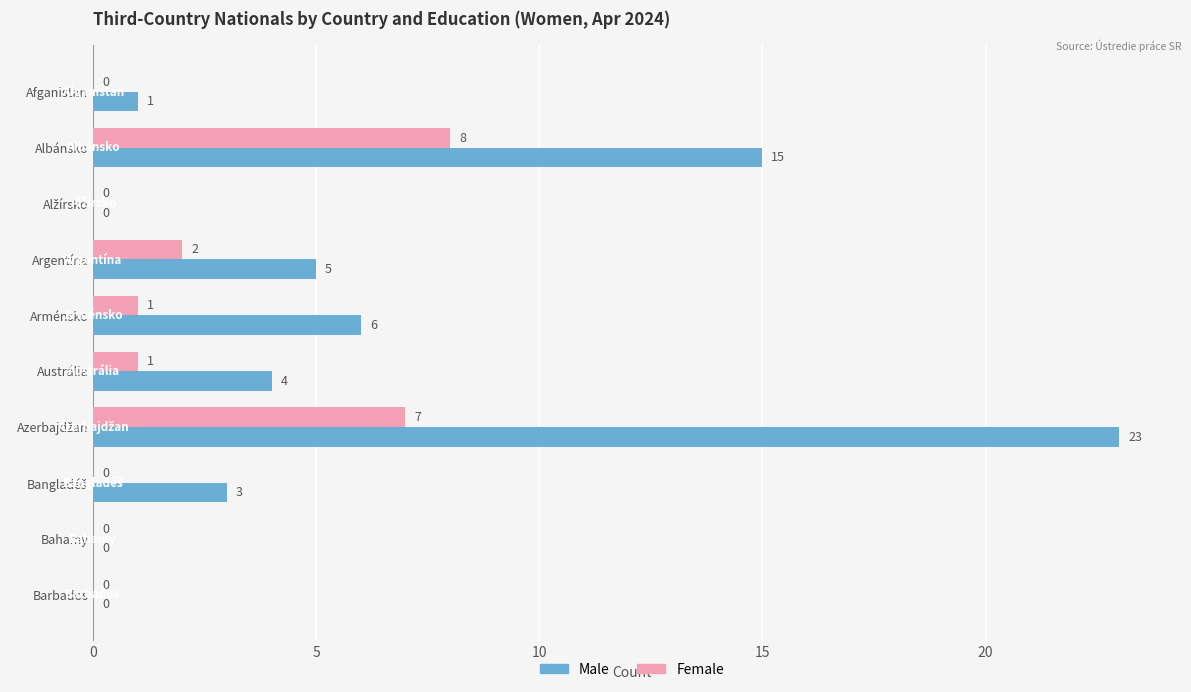

What is the highest value of the Male series?

23